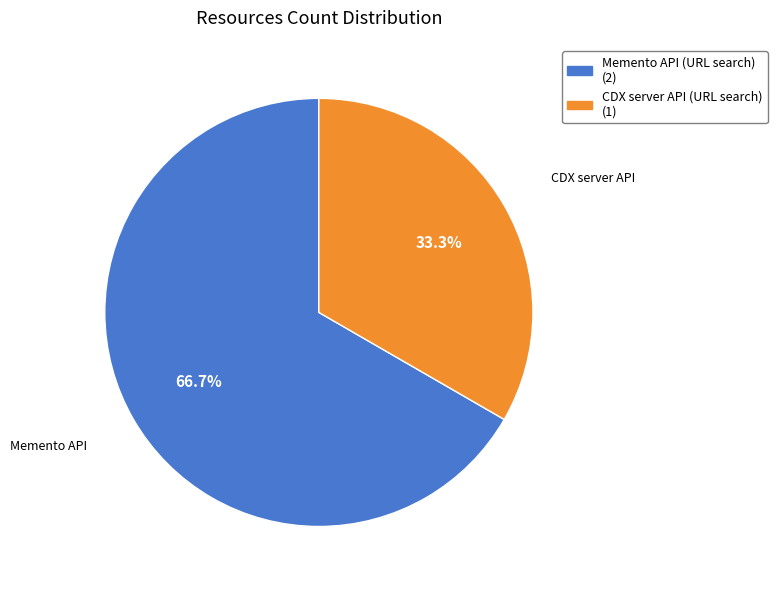

To the nearest percent, what portion does Memento API (URL search) represent?

67%